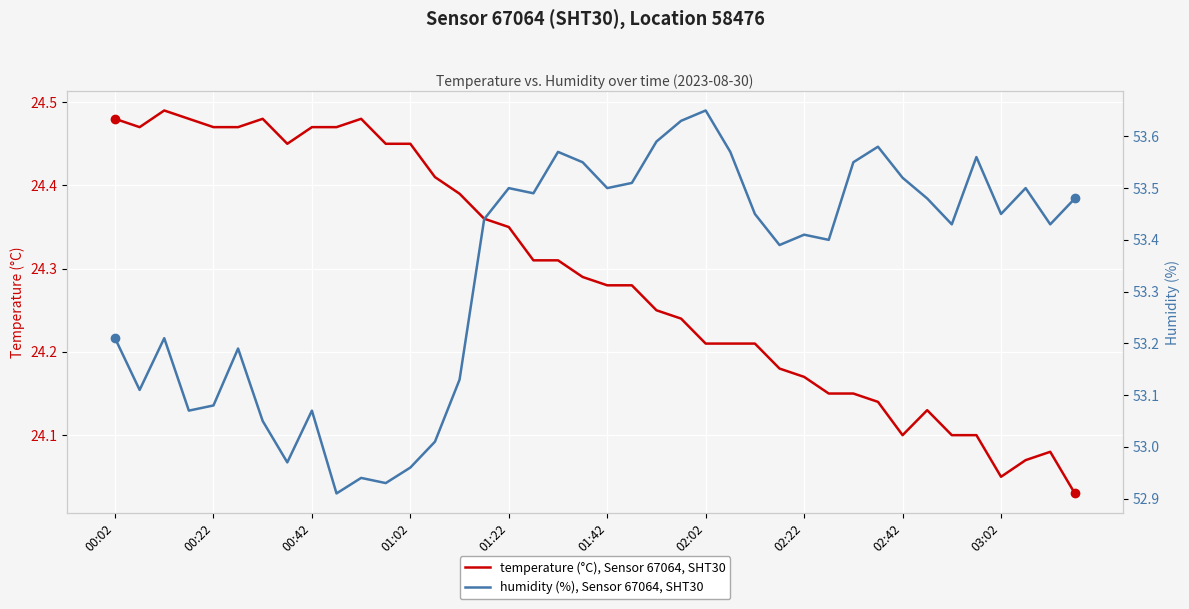

How many data points does each series have?

40